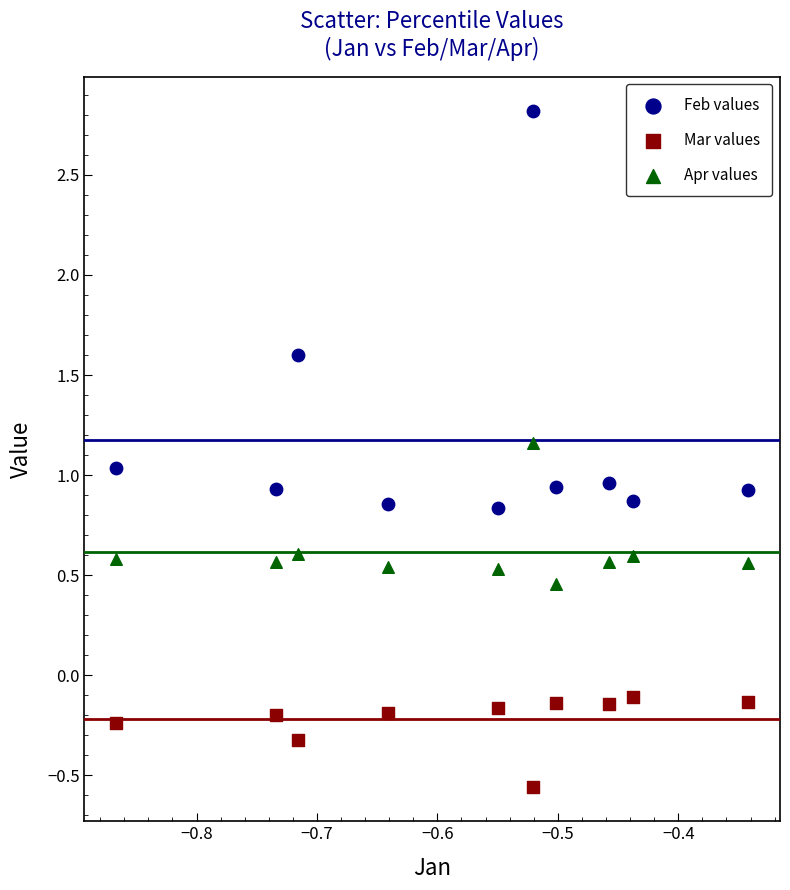

Which series contains the lowest Y value?

Mar values